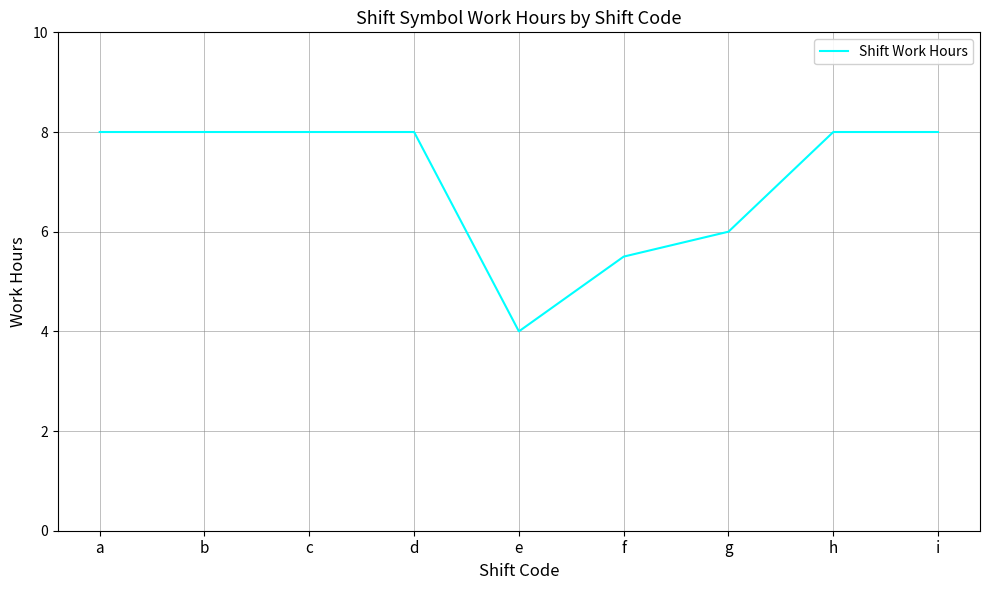

What is the ratio of the value at f to the value at c?

0.7